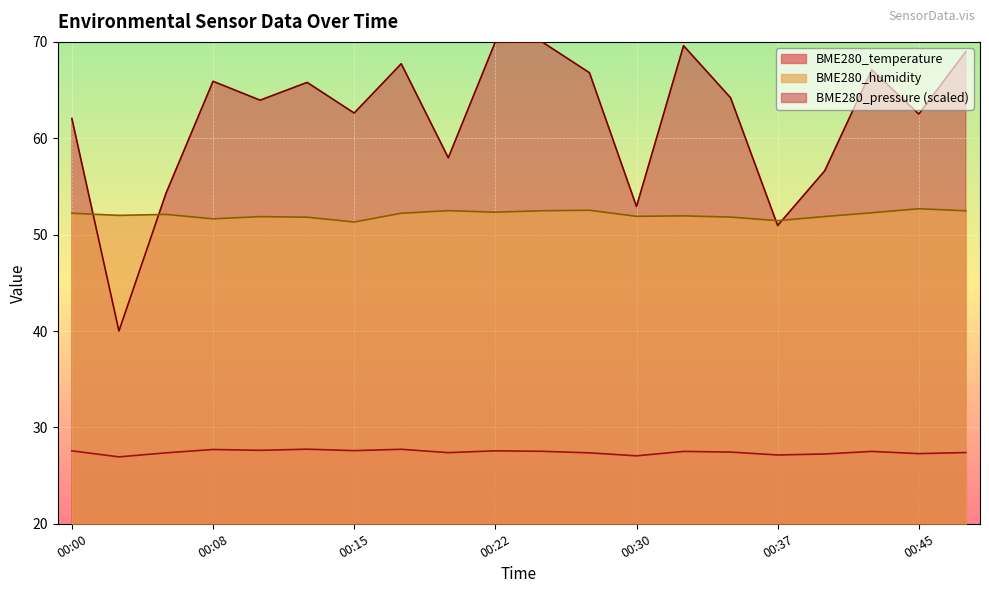

Which series has the largest total across all categories?

BME280_pressure (scaled)